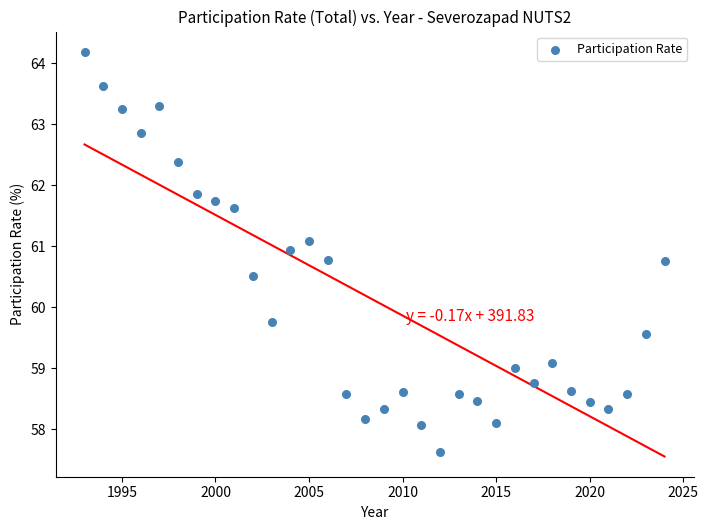

What Y value in the scatter plot is closest to 60?

59.7